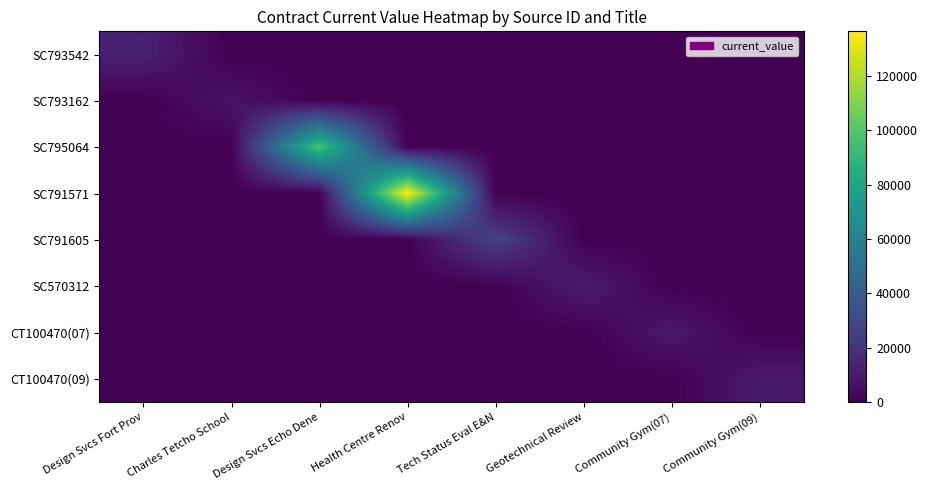

What is the greatest value displayed?

136340.0